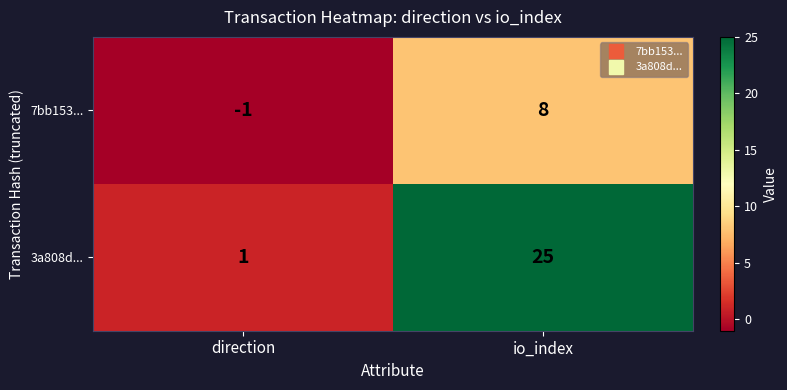

Is it true that 7bb153... equals -1 at direction?

True